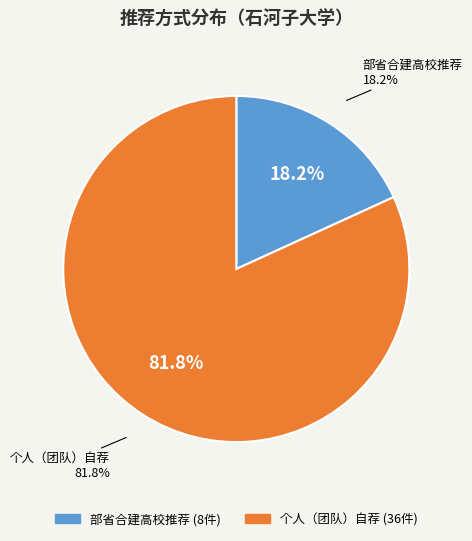

What percentage do 部省合建高校推荐 and 个人（团队）自荐 together represent?

100.0%